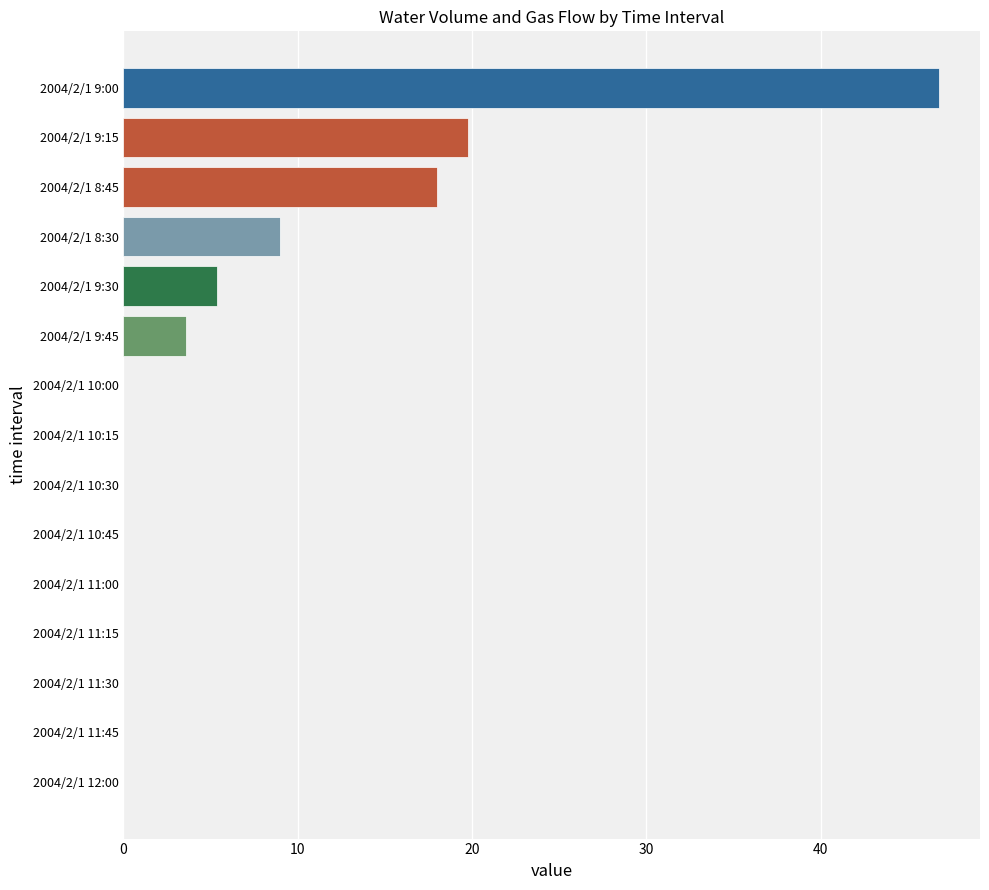

What is the maximum value shown in the chart?

46.8